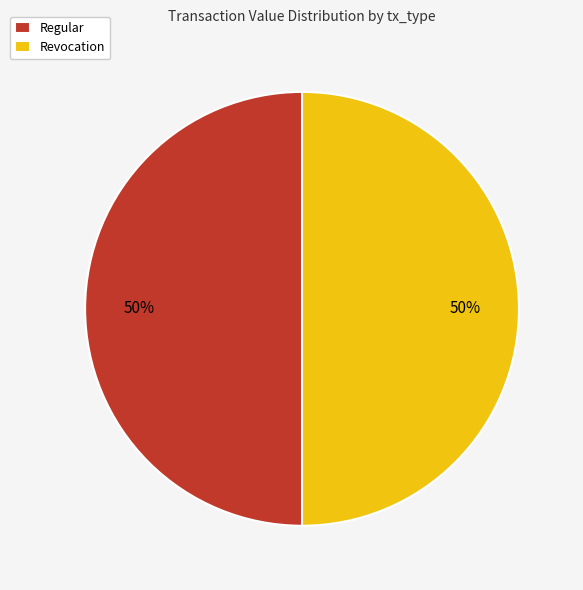

To the nearest percent, what is the average slice percentage?

50%